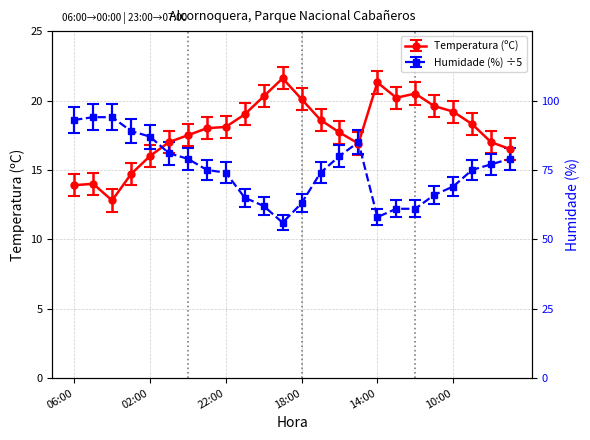

After their last crossing, which series has the higher values: Humidade (%) or Temperatura (ºC)?

Temperatura (ºC)